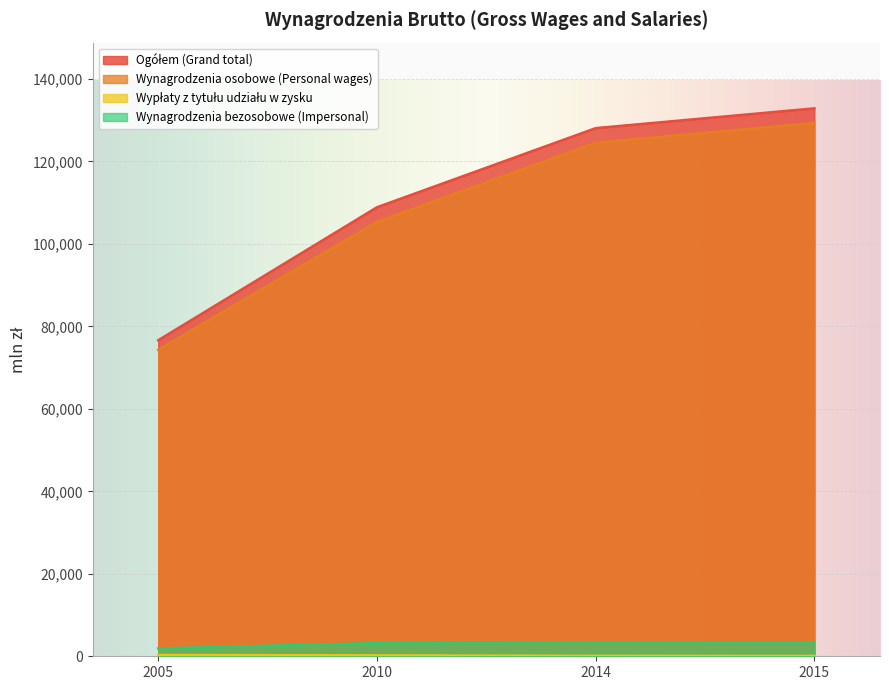

How many lines are shown in the chart?

4